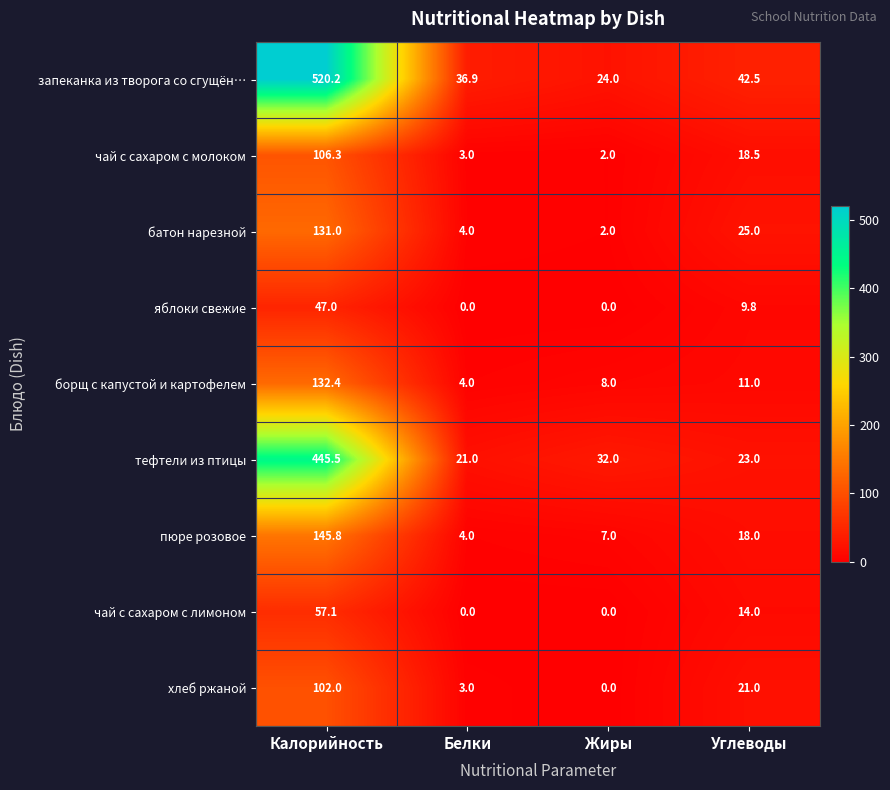

The value of хлеб ржаной at Углеводы is 21.0. True or false?

True